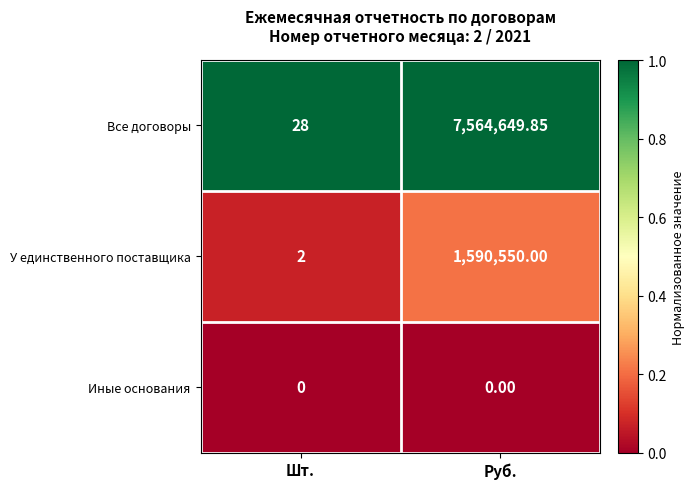

At which category is the sum across all series the highest?

Руб.